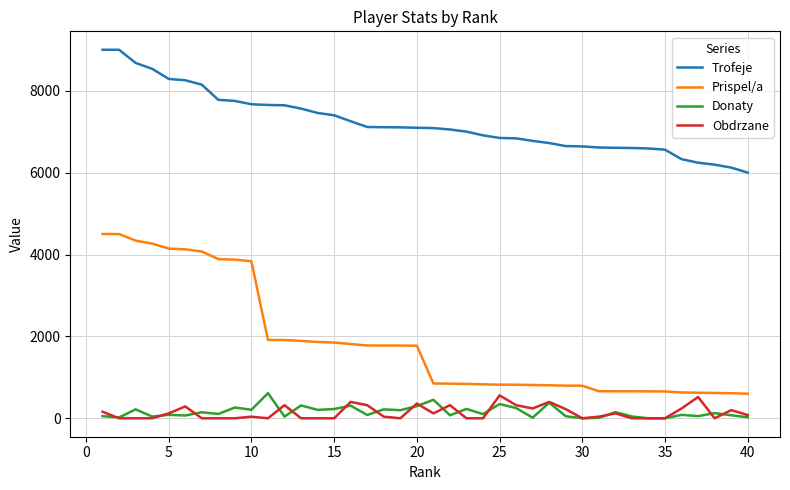

How many series are shown in this chart?

4